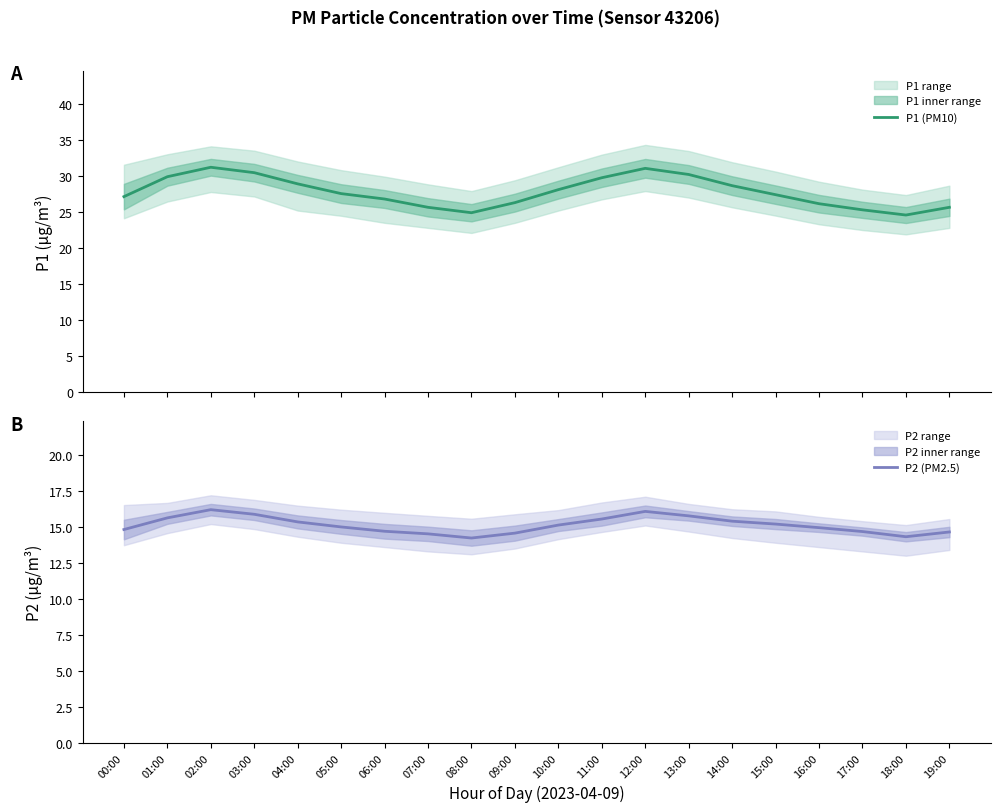

What are all the series names shown in the legend?

P1 (PM10), P2 (PM2.5)